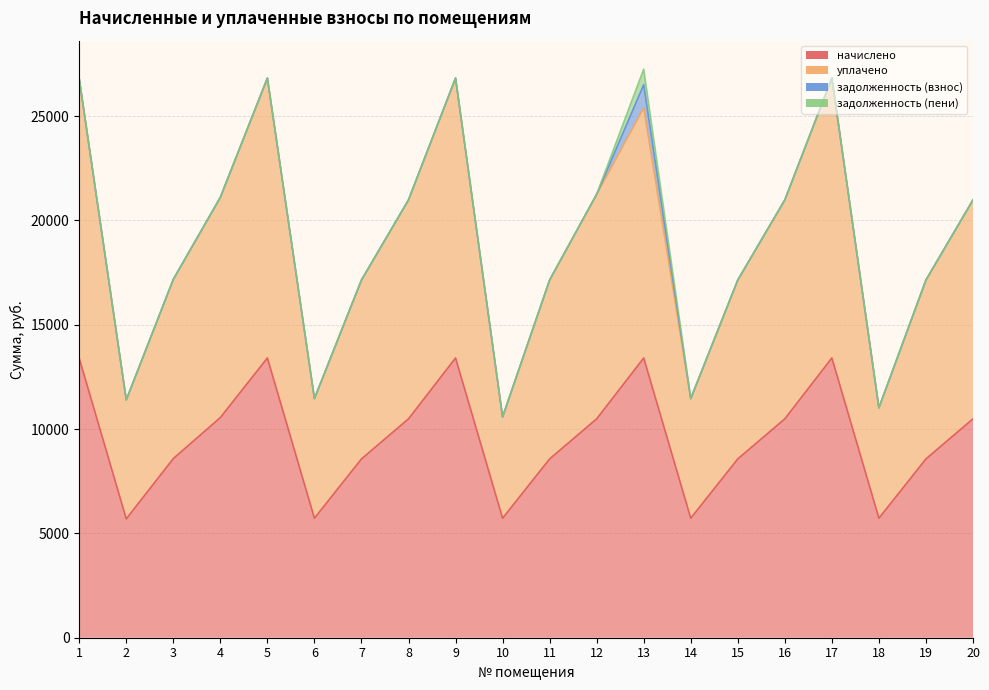

True or false: уплачено has a value of 17141.8 at 15.

True